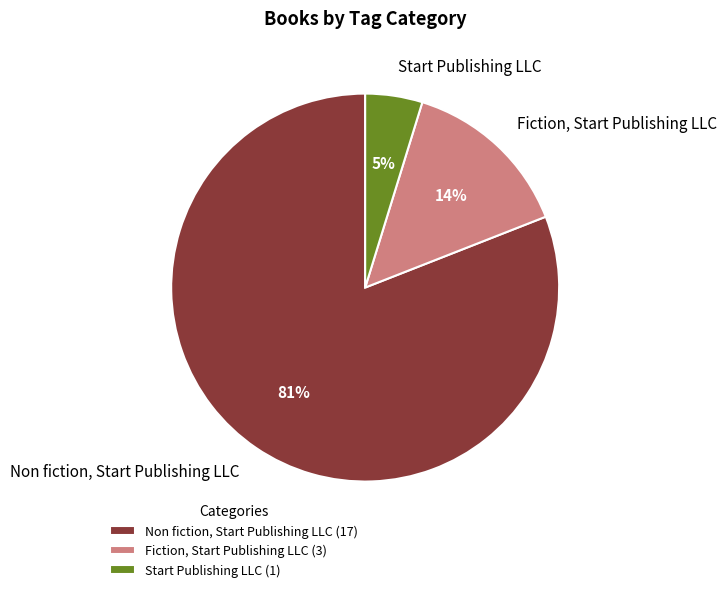

Is Non fiction, Start Publishing LLC the majority of the pie?

Yes